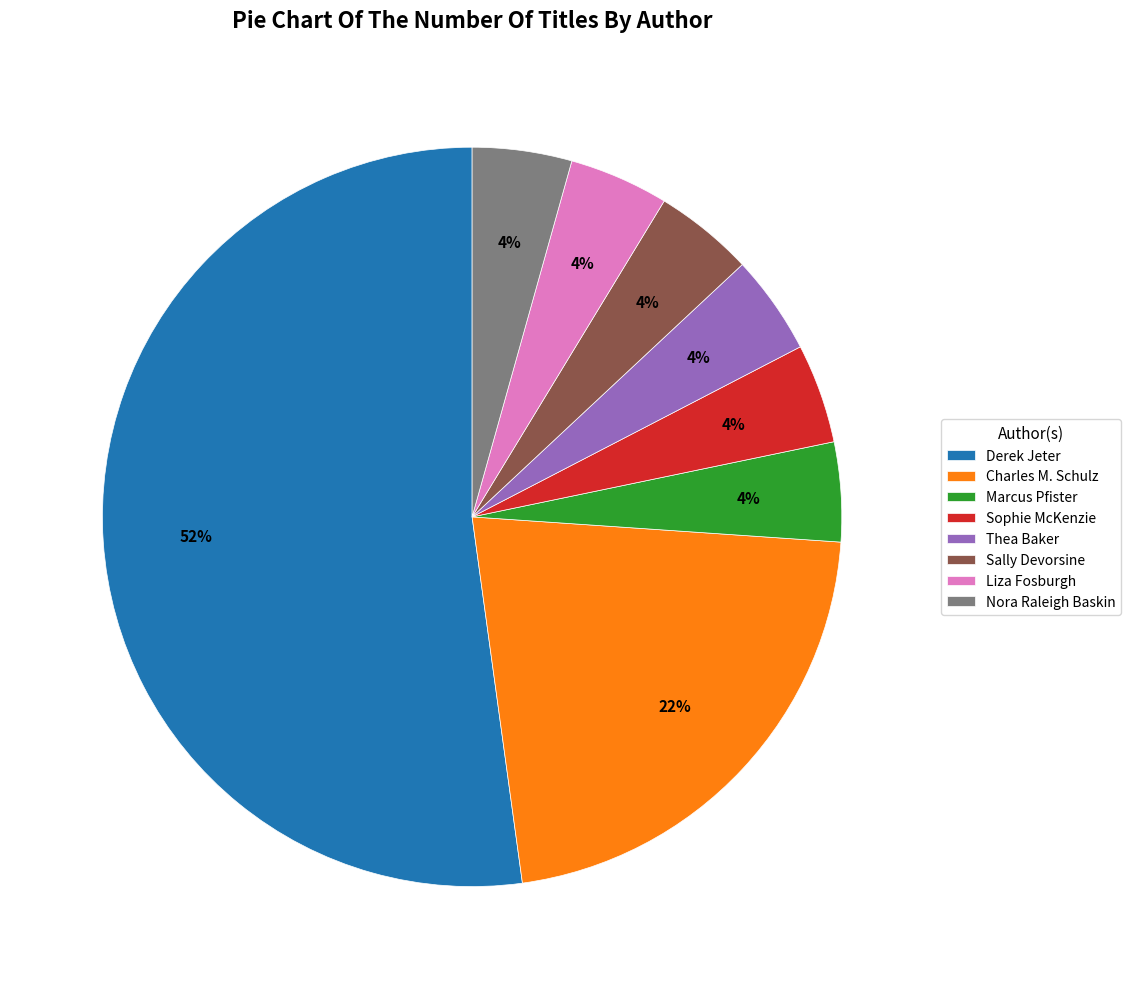

Approximately how many times larger is the value at Nora Raleigh Baskin compared to Marcus Pfister?

1.0